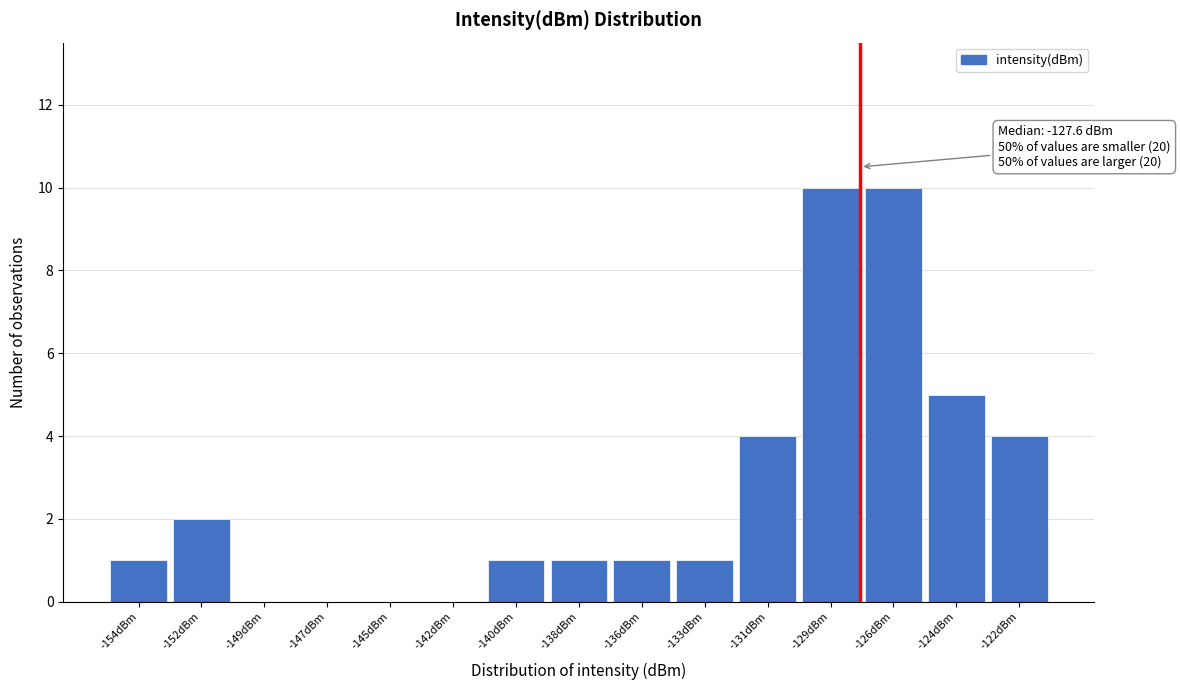

Reading right to left, transcribe all the data shown in this chart.

-122dBm=4	-124dBm=5	-126dBm=10	-129dBm=10	-131dBm=4	-133dBm=1	-136dBm=1	-138dBm=1	-140dBm=1	-142dBm=0	-145dBm=0	-147dBm=0	-149dBm=0	-152dBm=2	-154dBm=1